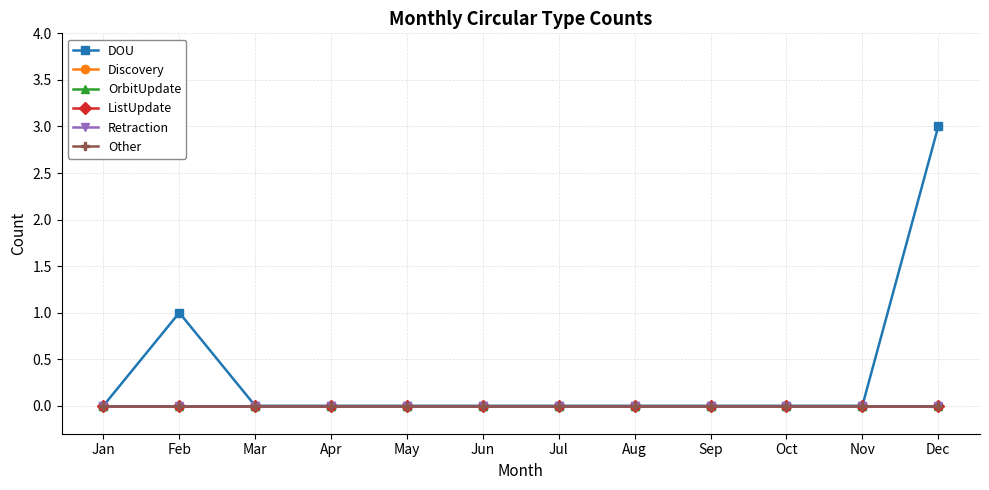

Is this an area chart (filled region under the line)?

No